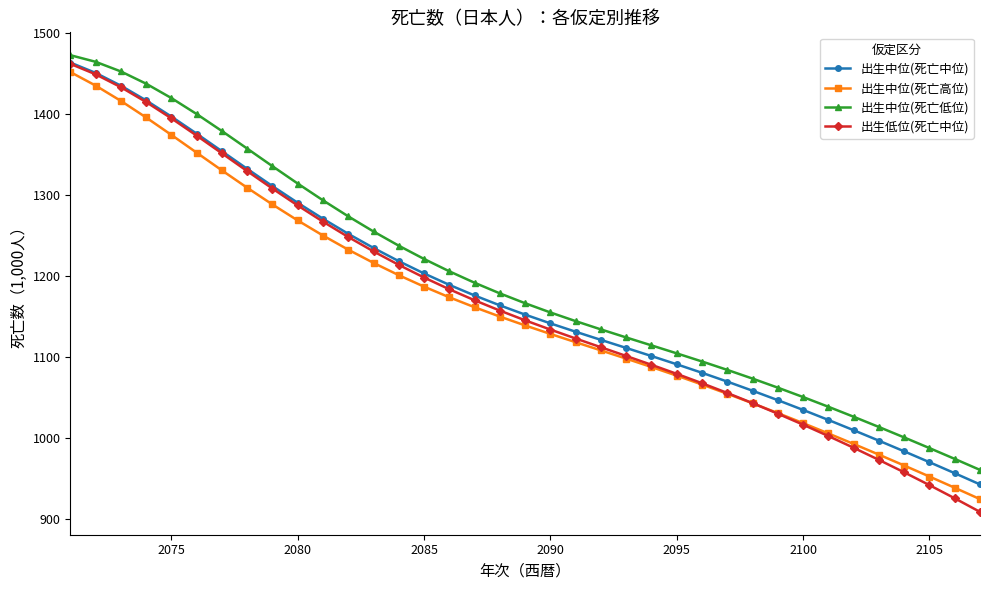

What is the value of the 出生中位(死亡高位) point at the 19th from the left?

1138.6